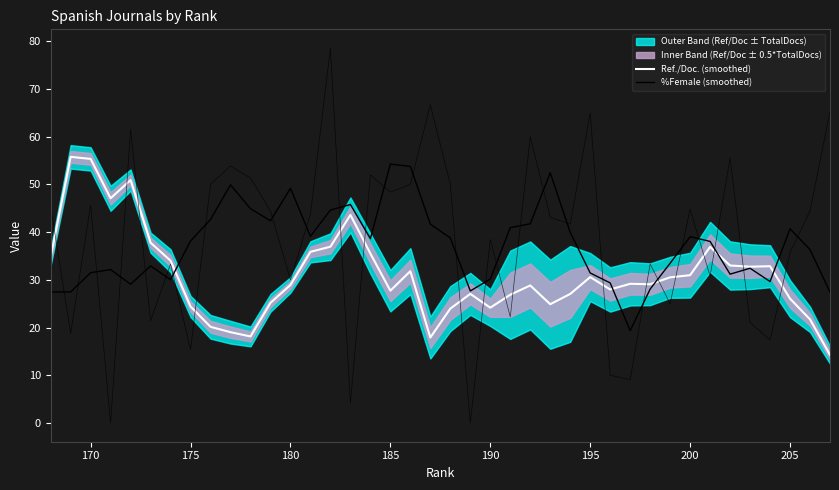

Where does the %Female (smoothed) series first go above 38?

205